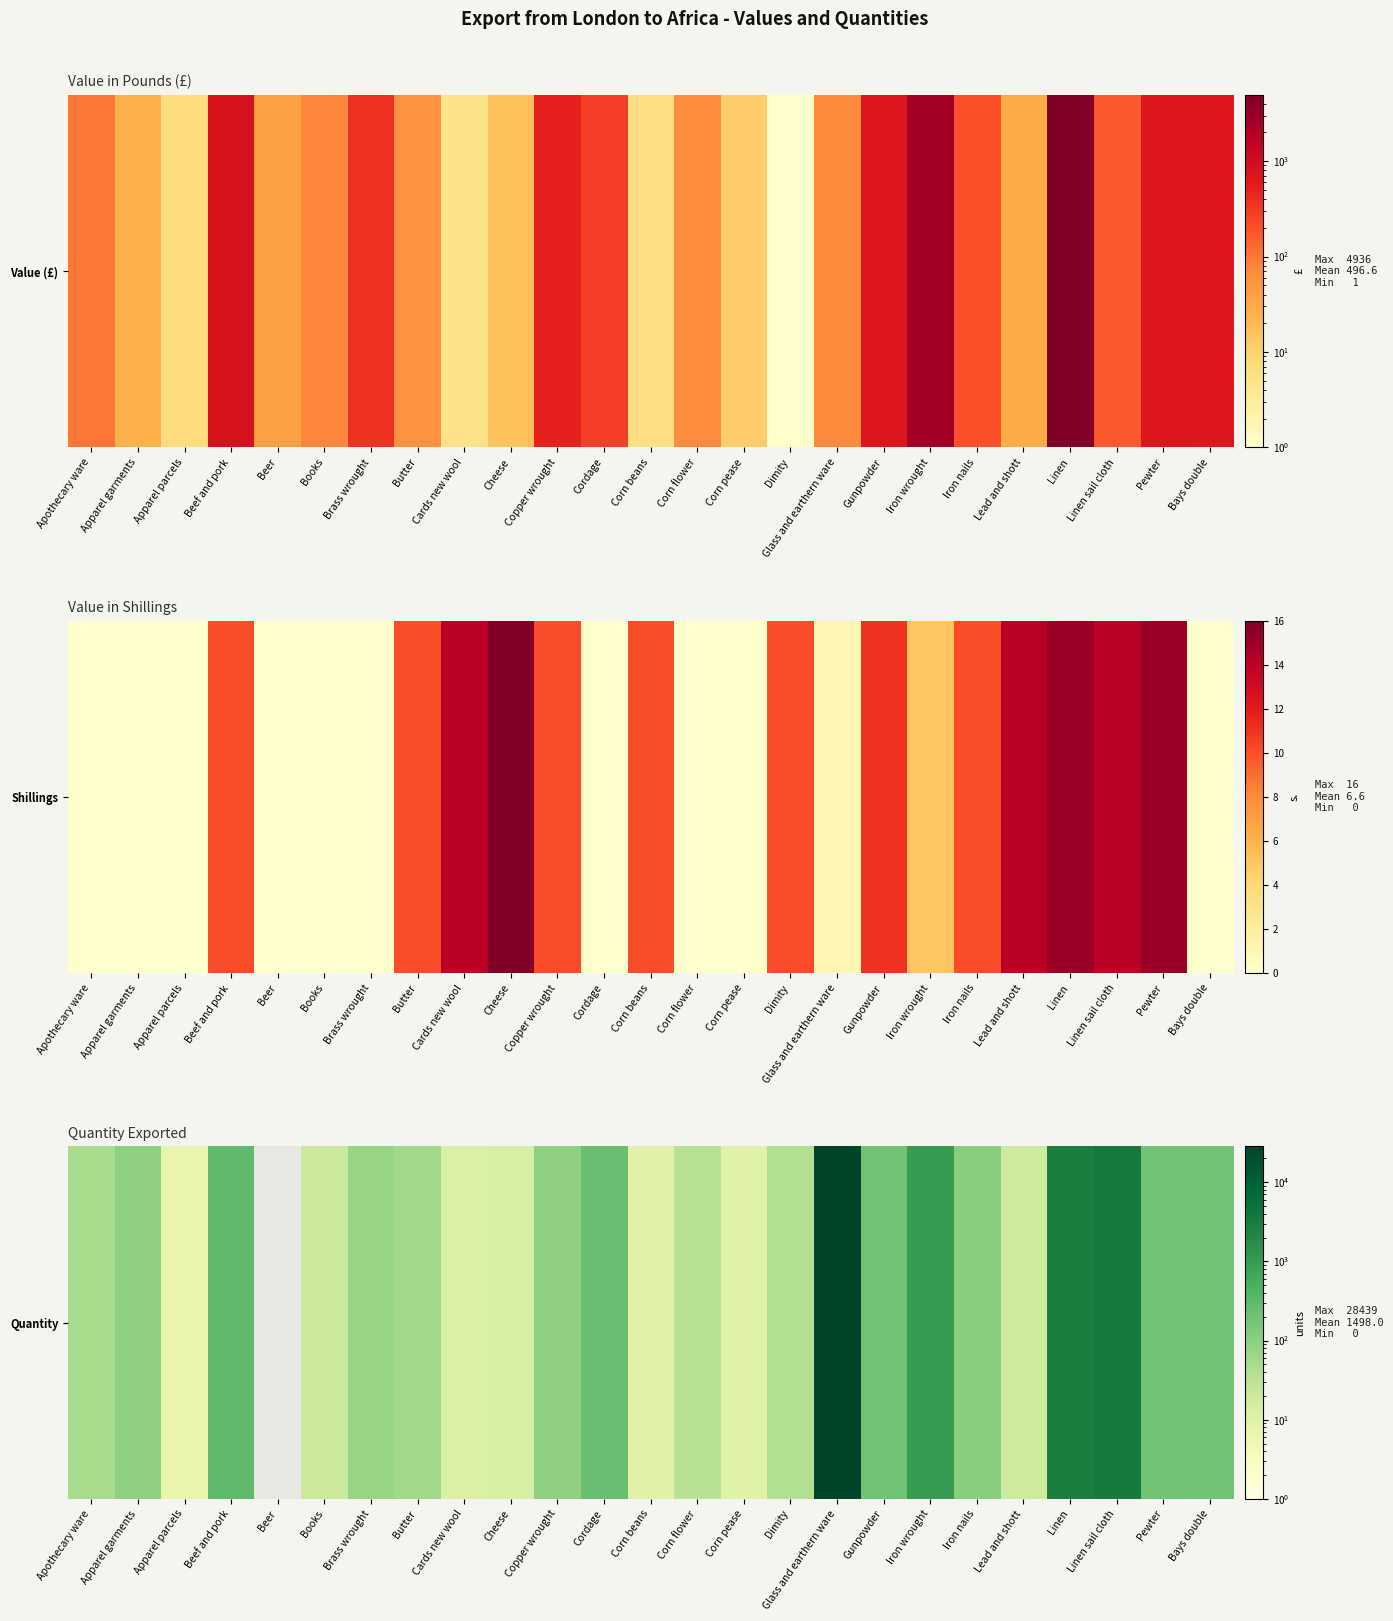

Rank the categories by value from highest to lowest.

Glass and earthern ware, Linen sail cloth, Linen, Iron wrought, Beef and pork, Cordage, Gunpowder, Pewter, Bays double, Iron nails, Apparel garments, Copper wrought, Brass wrought, Butter, Apothecary ware, Dimity, Corn flower, Books, Lead and shott, Cheese, Cards new wool, Corn beans, Corn pease, Apparel parcels, Beer